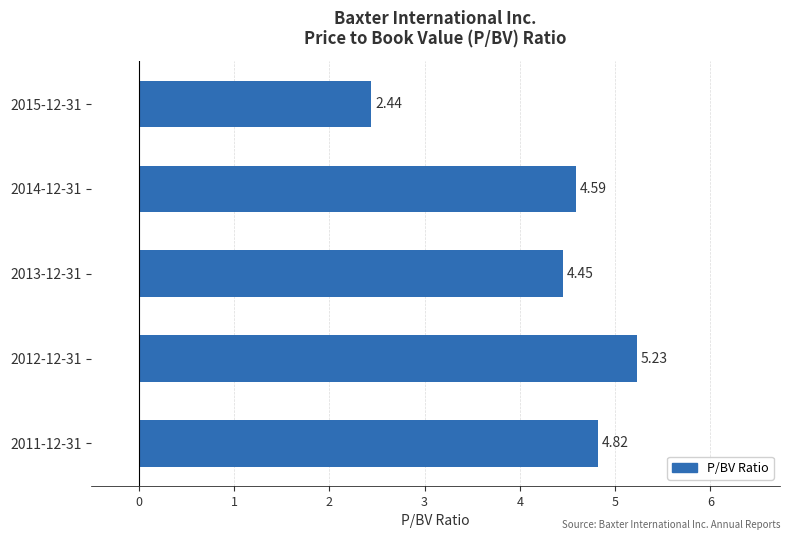

List the labels in order of value, smallest first.

2015-12-31, 2013-12-31, 2014-12-31, 2011-12-31, 2012-12-31